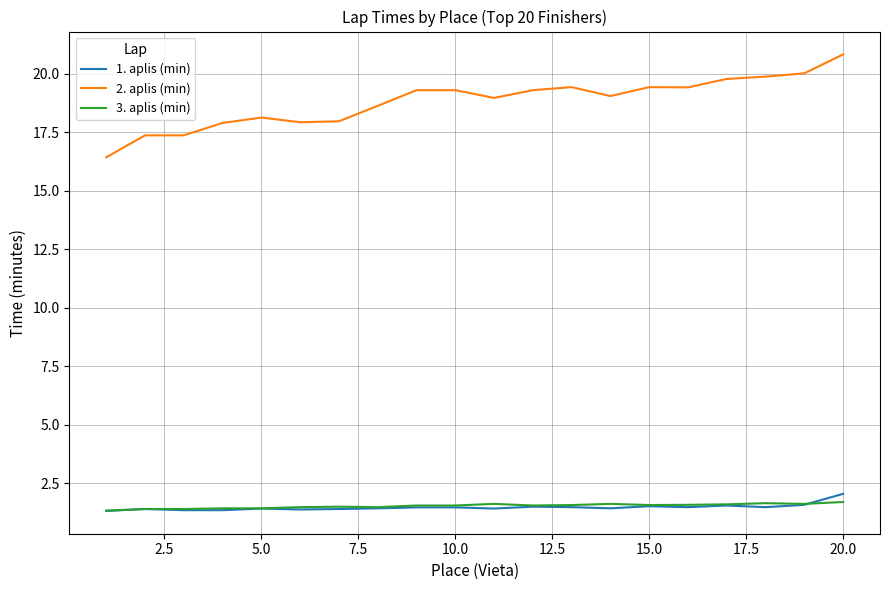

True or false: 1. aplis (min) and 2. aplis (min) cross at least once.

False